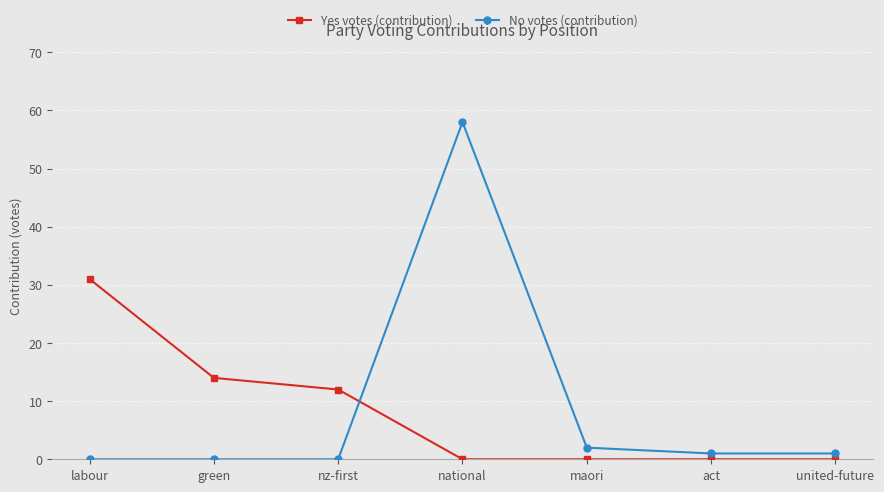

At which category is the sum across all series the highest?

national